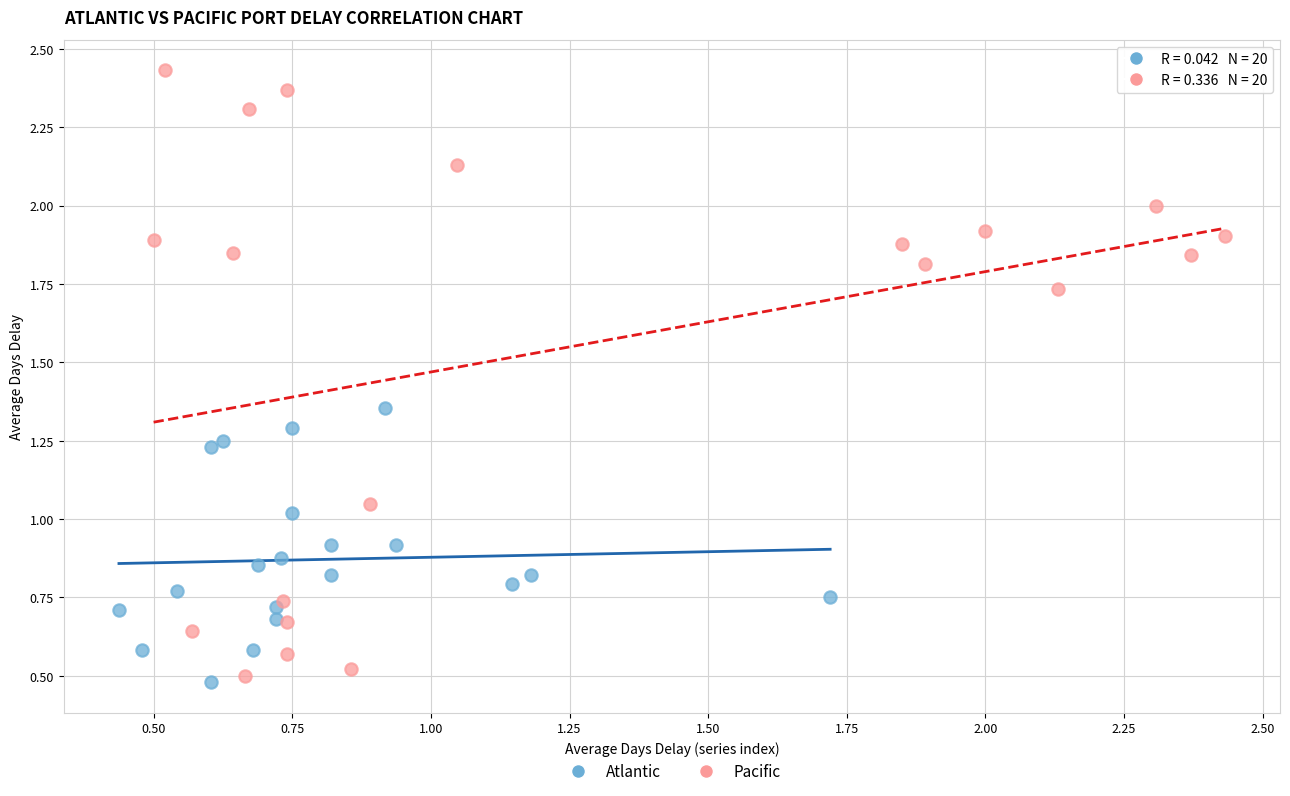

Which series contains the lowest Y value?

Atlantic